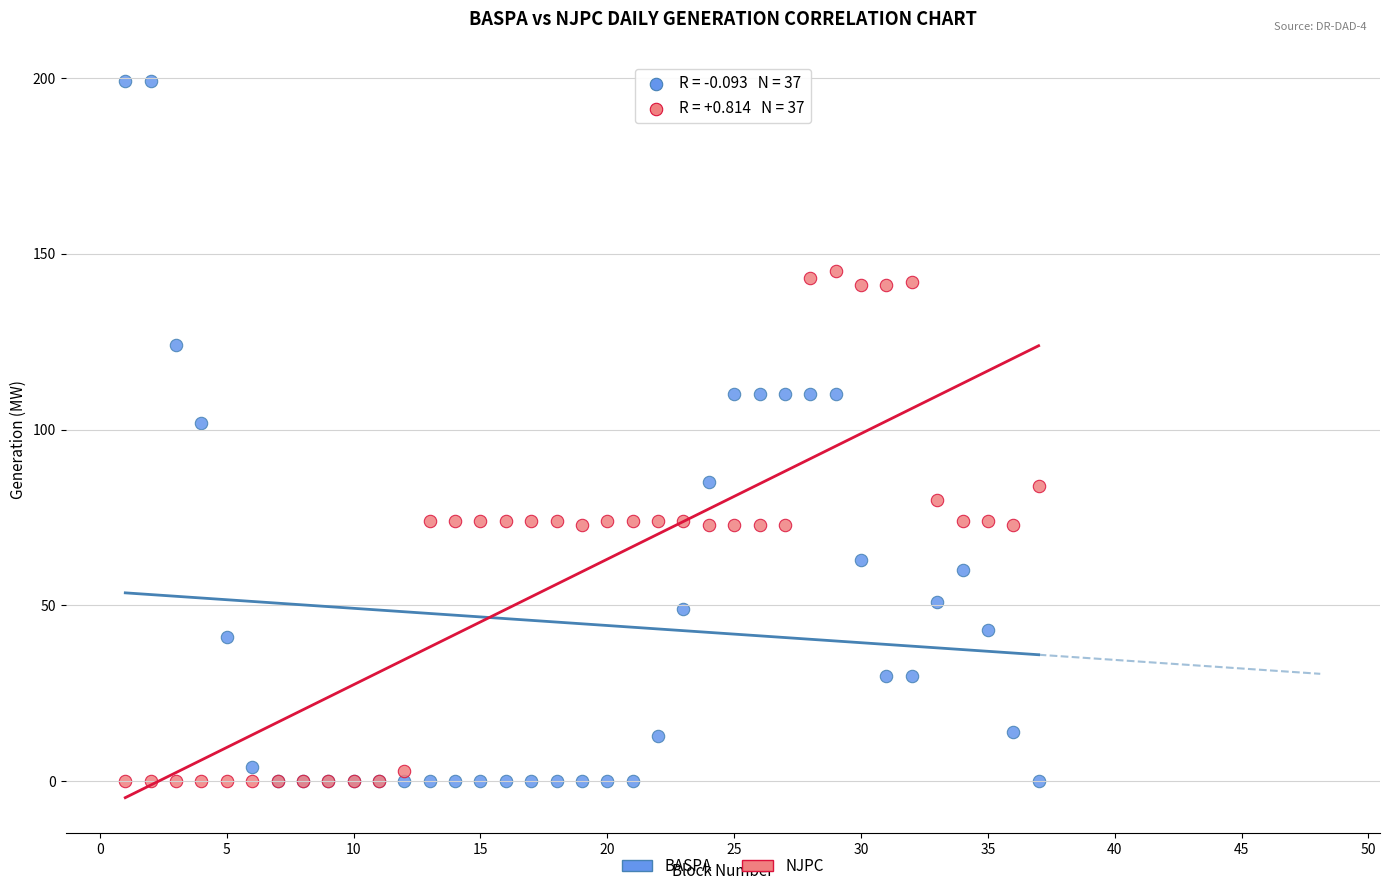

In the BASPA series, what Y value is closest to 99?

102